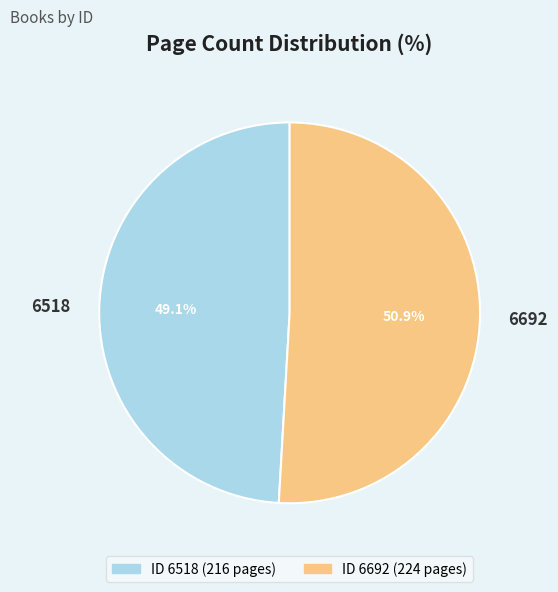

What is the ratio of the value at 6518 to the value at 6692?

1.0